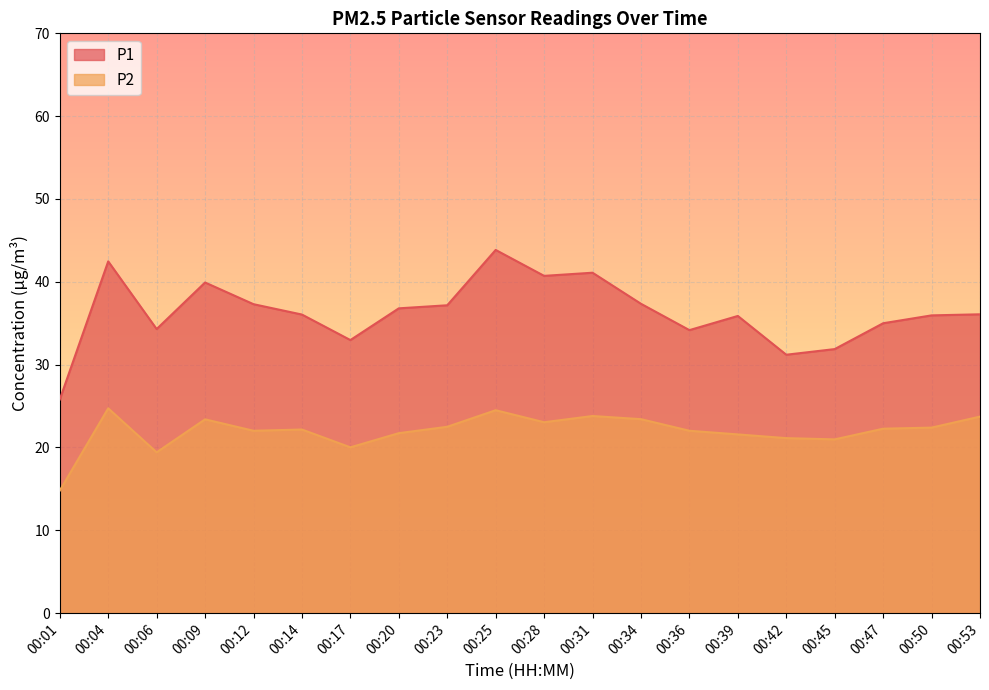

What is the difference between the maximum and minimum values in the P1 series?

18.1